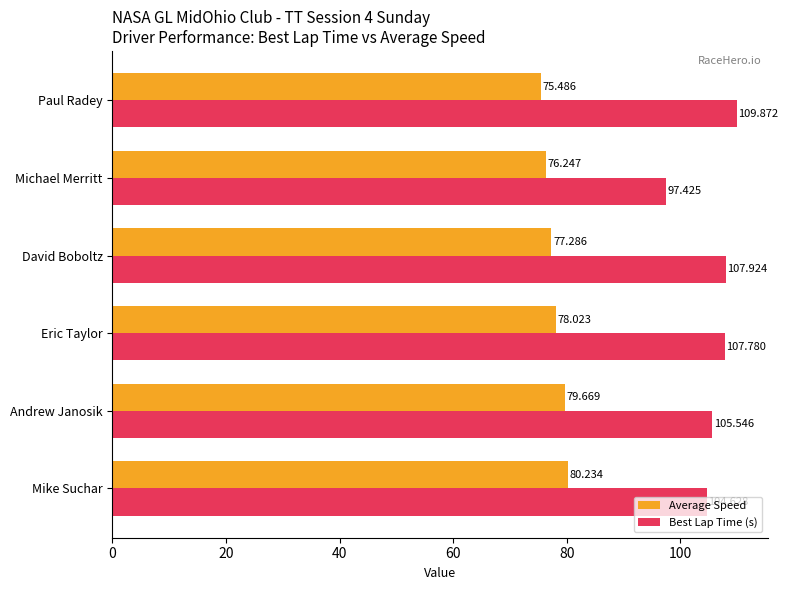

At which label is Average Speed closest to 77?

David Boboltz